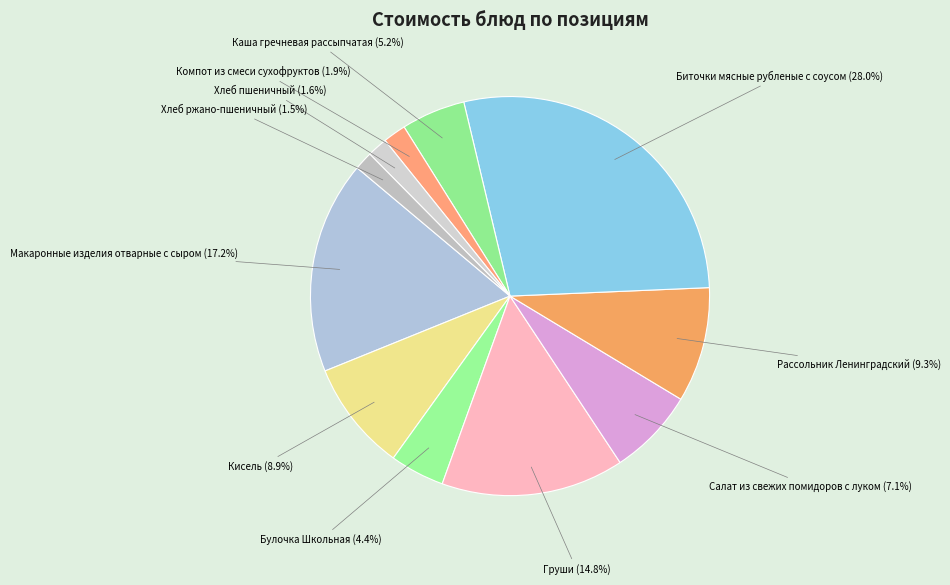

How much of the chart is everything except Хлеб ржано-пшеничный?

98.5%